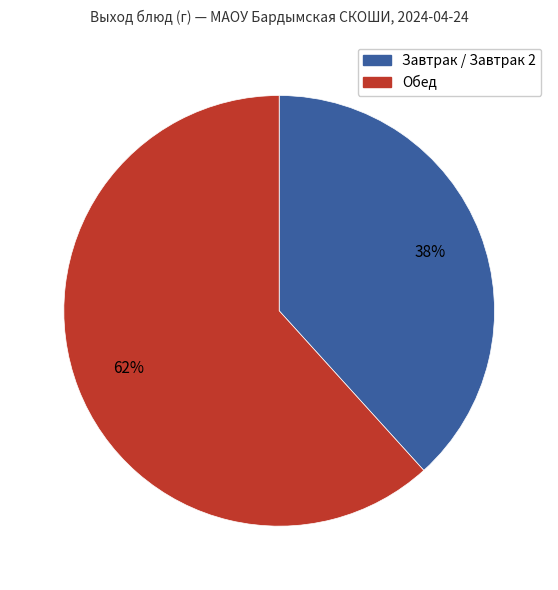

Does any single category account for the majority?

Yes